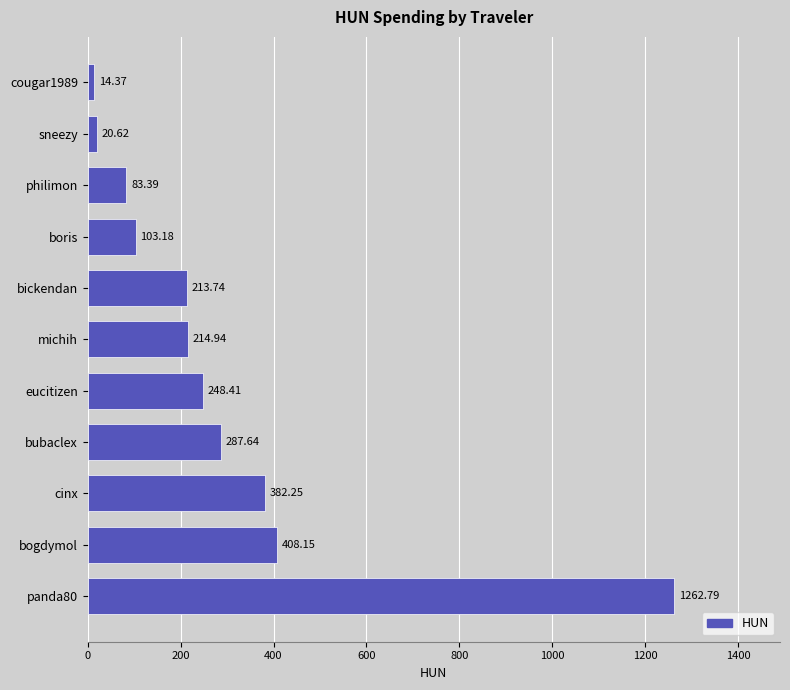

What is the change in value from bubaclex to cougar1989?

-273.3